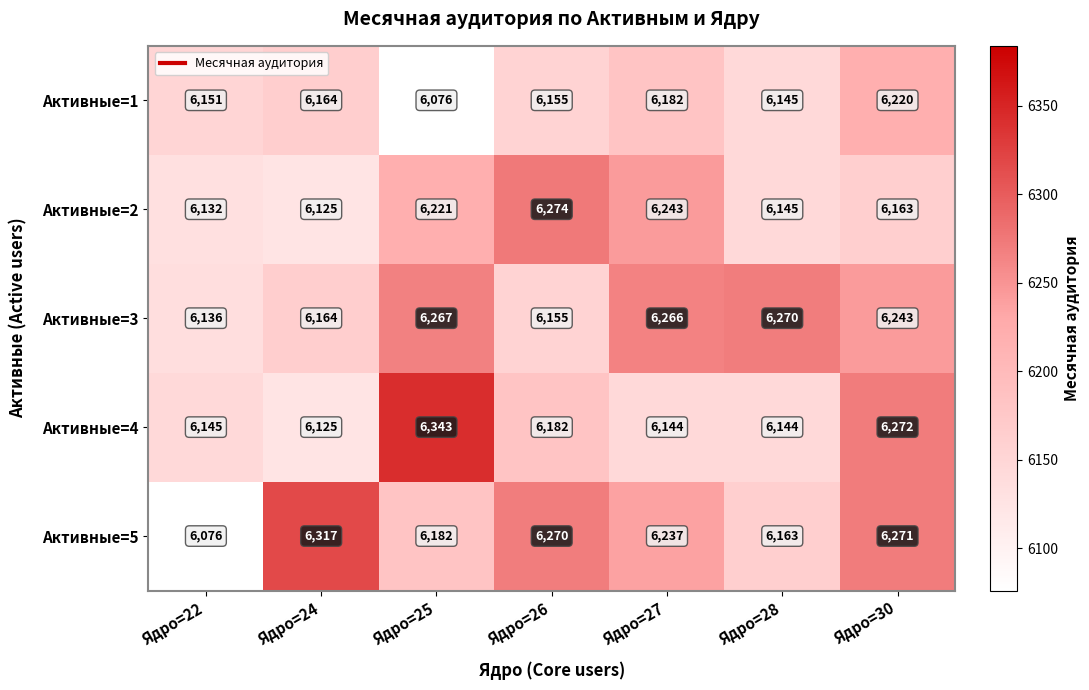

Which category has the highest value across all series?

Ядро=25